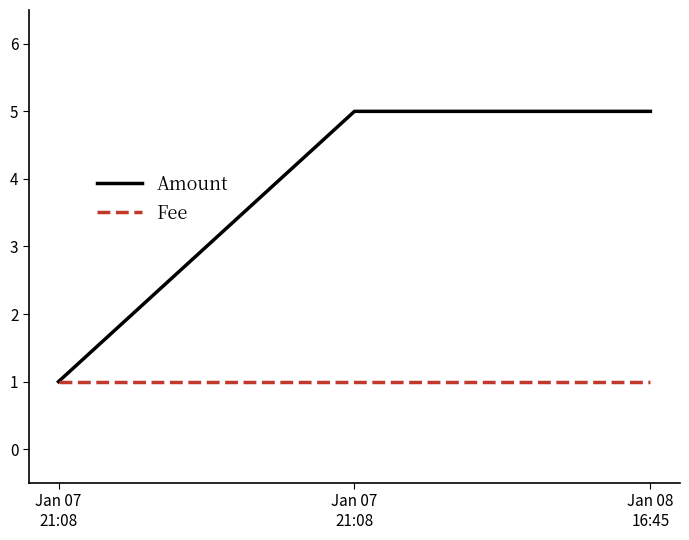

What is the label of the 3rd point from the left?

Jan 08
16:45